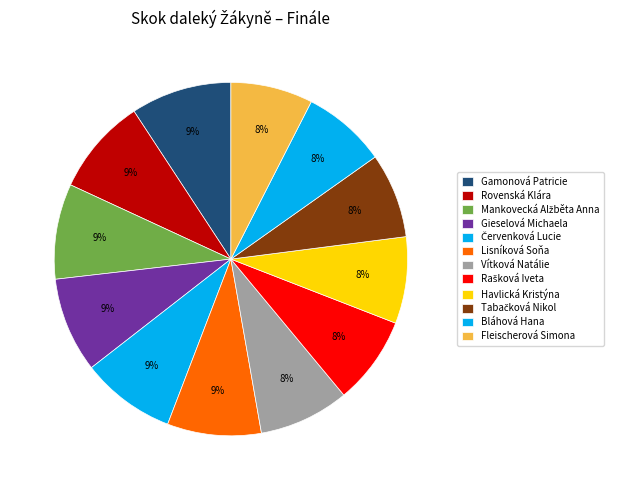

To the nearest percent, what is the average slice percentage?

8%